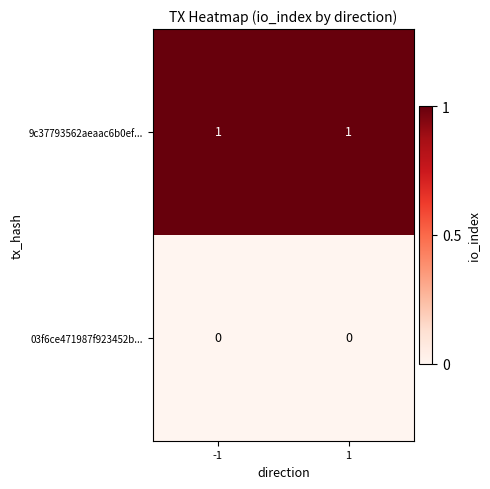

Reading left to right, what are all the values shown in this chart?

9c37793562aeaac6b0ef...: 1	1
03f6ce471987f923452b...: 0	0